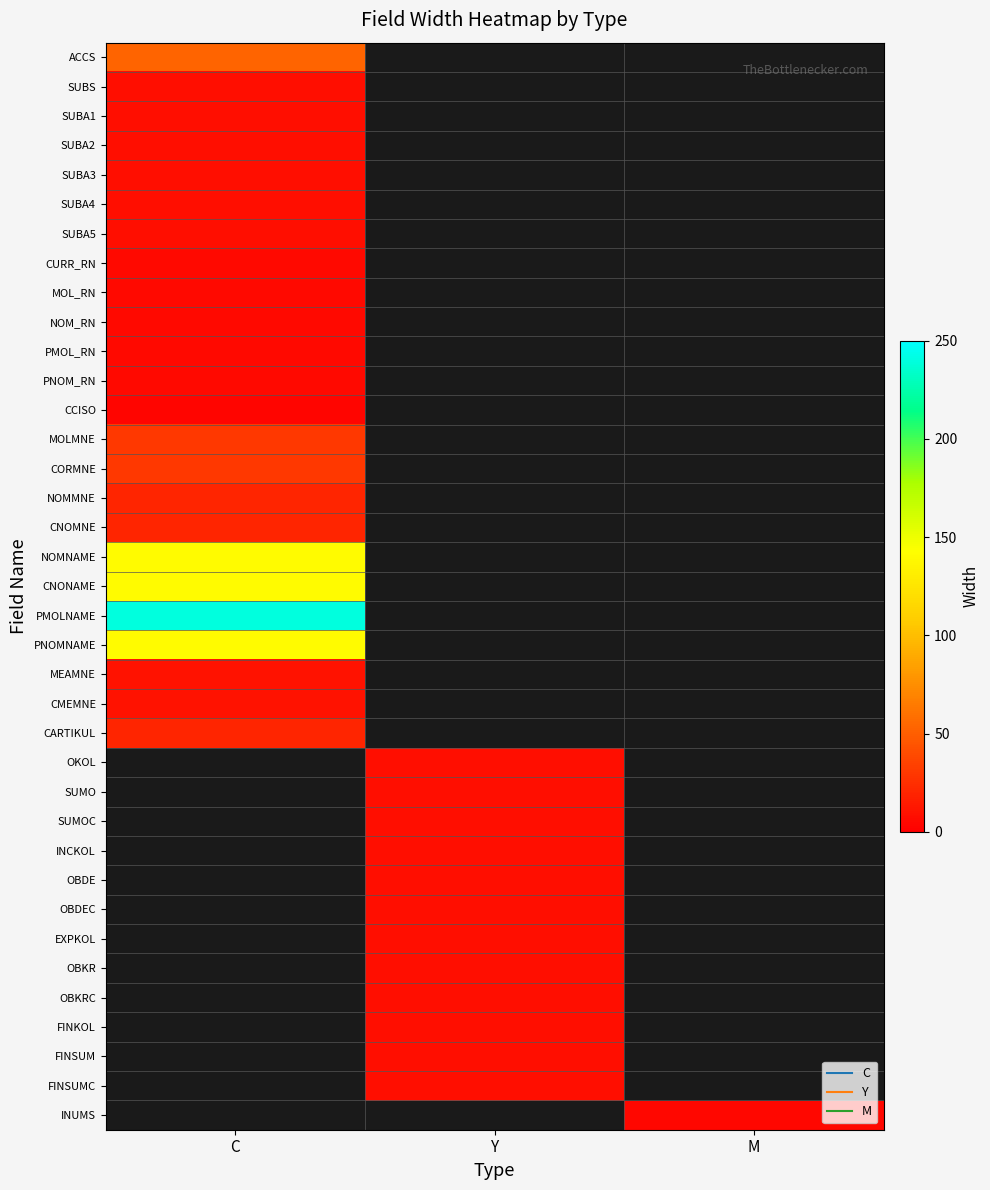

At how many categories does at least one series exceed 124?

1